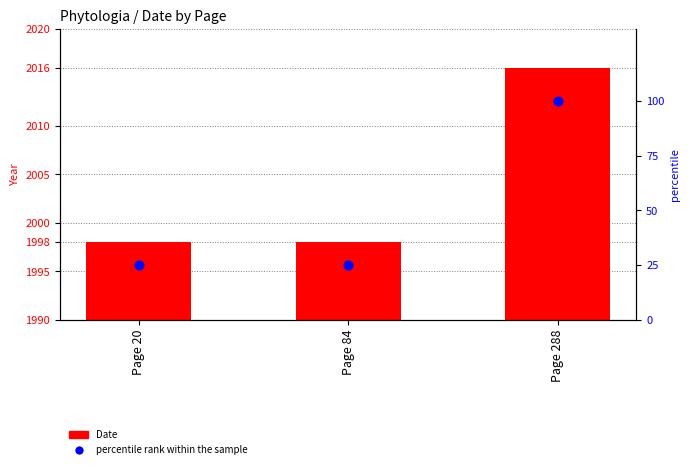

Which series has the largest Y range (max minus min)?

percentile rank within the sample